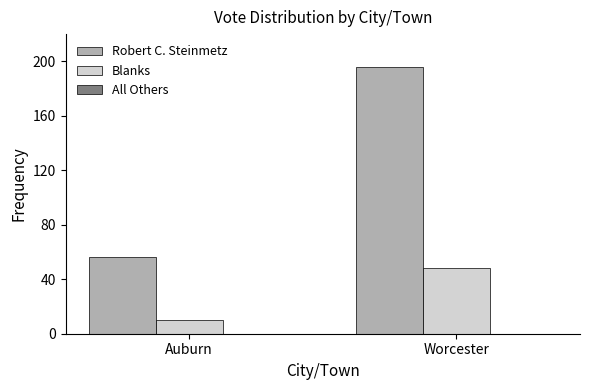

What is the minimum value for Blanks?

10